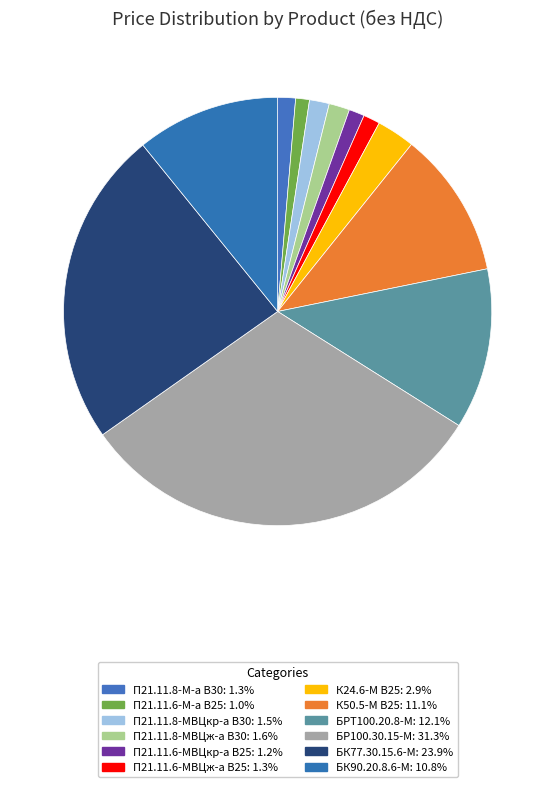

Rank the categories by value from highest to lowest.

БР100.30.15-М, БК77.30.15.6-М, БРТ100.20.8-М, К50.5-М В25, БК90.20.8.6-М, К24.6-М В25, П21.11.8-МВЦж-а В30, П21.11.8-МВЦкр-а В30, П21.11.8-М-а В30, П21.11.6-МВЦж-а В25, П21.11.6-МВЦкр-а В25, П21.11.6-М-а В25